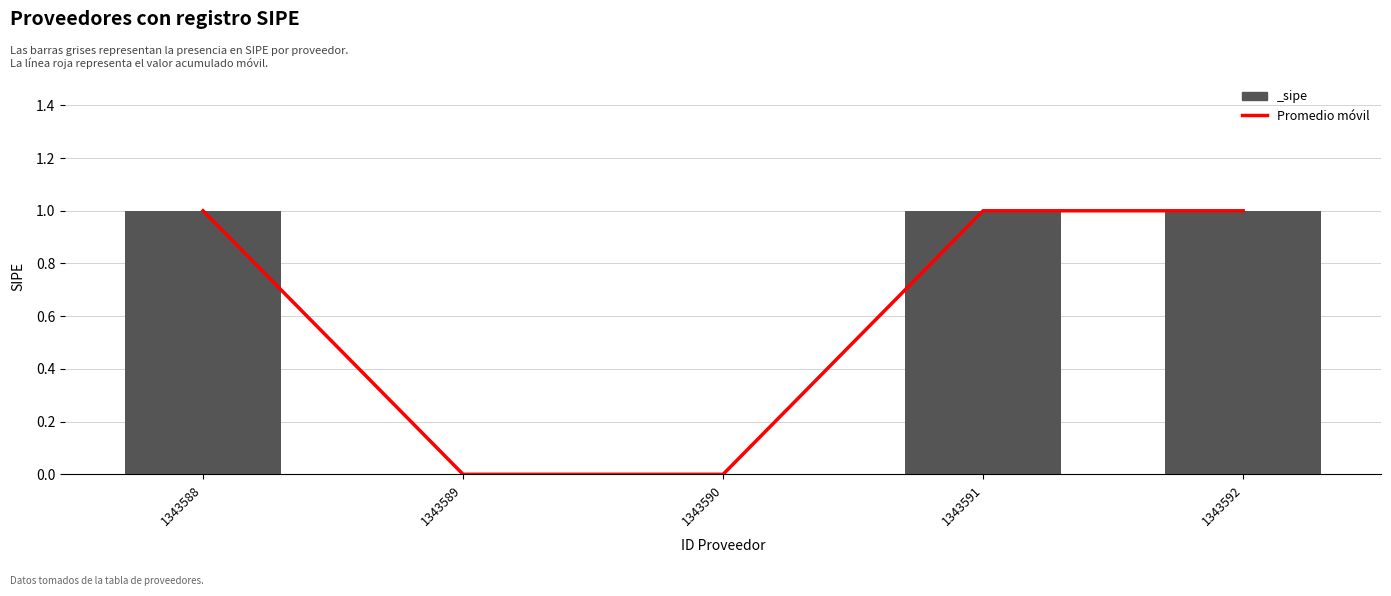

The value at 1343590 is 0. True or false?

True